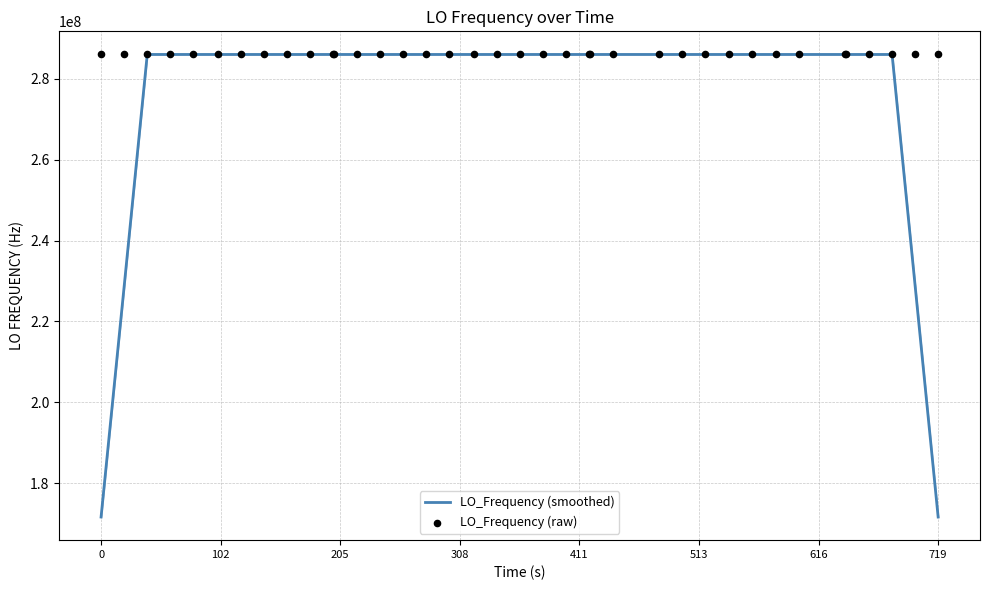

Which series reaches the maximum Y coordinate?

LO_Frequency (raw)